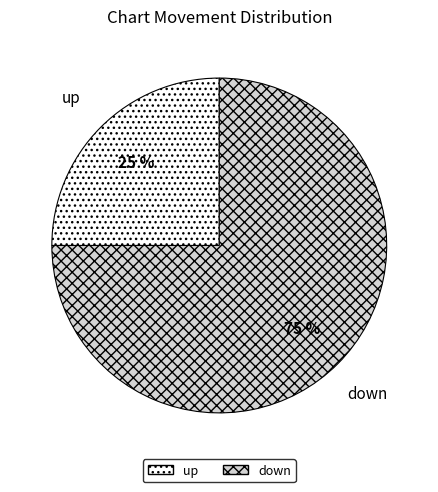

To the nearest percent, what is the difference between the down and up slice percentages?

50%